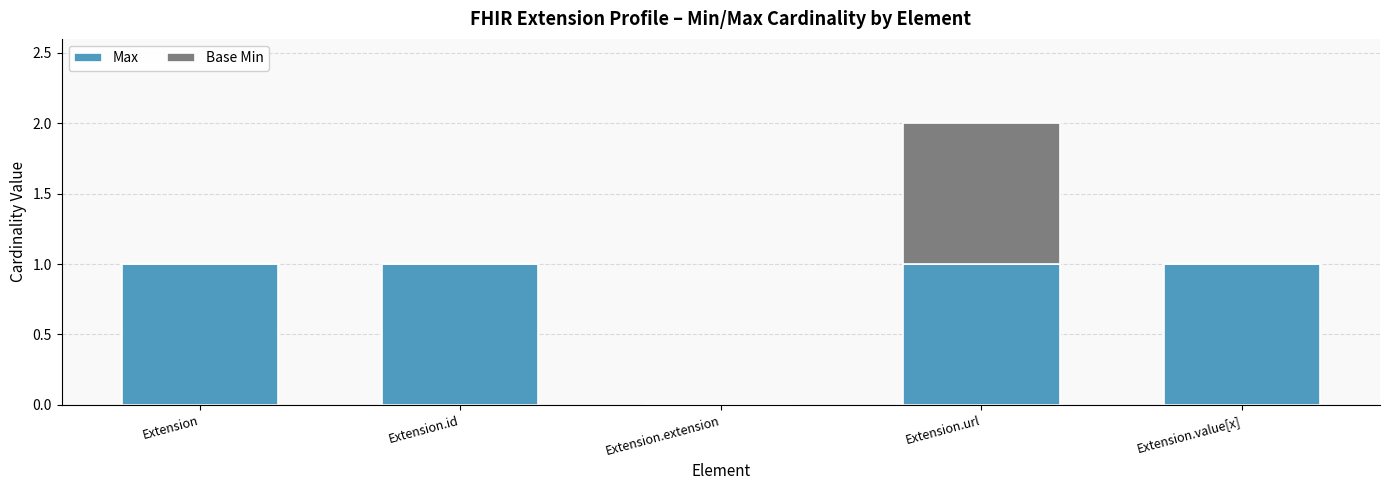

At which category is the sum across all series the highest?

Extension.url